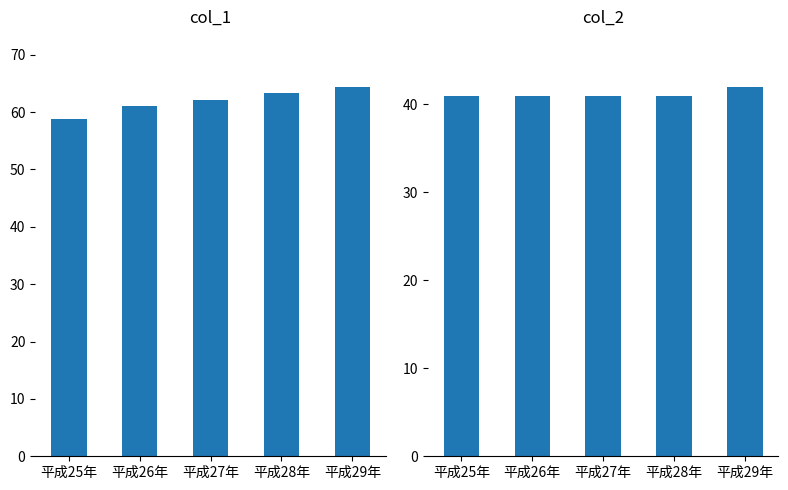

Rank the series by their maximum value, from highest to lowest.

col_1, col_2